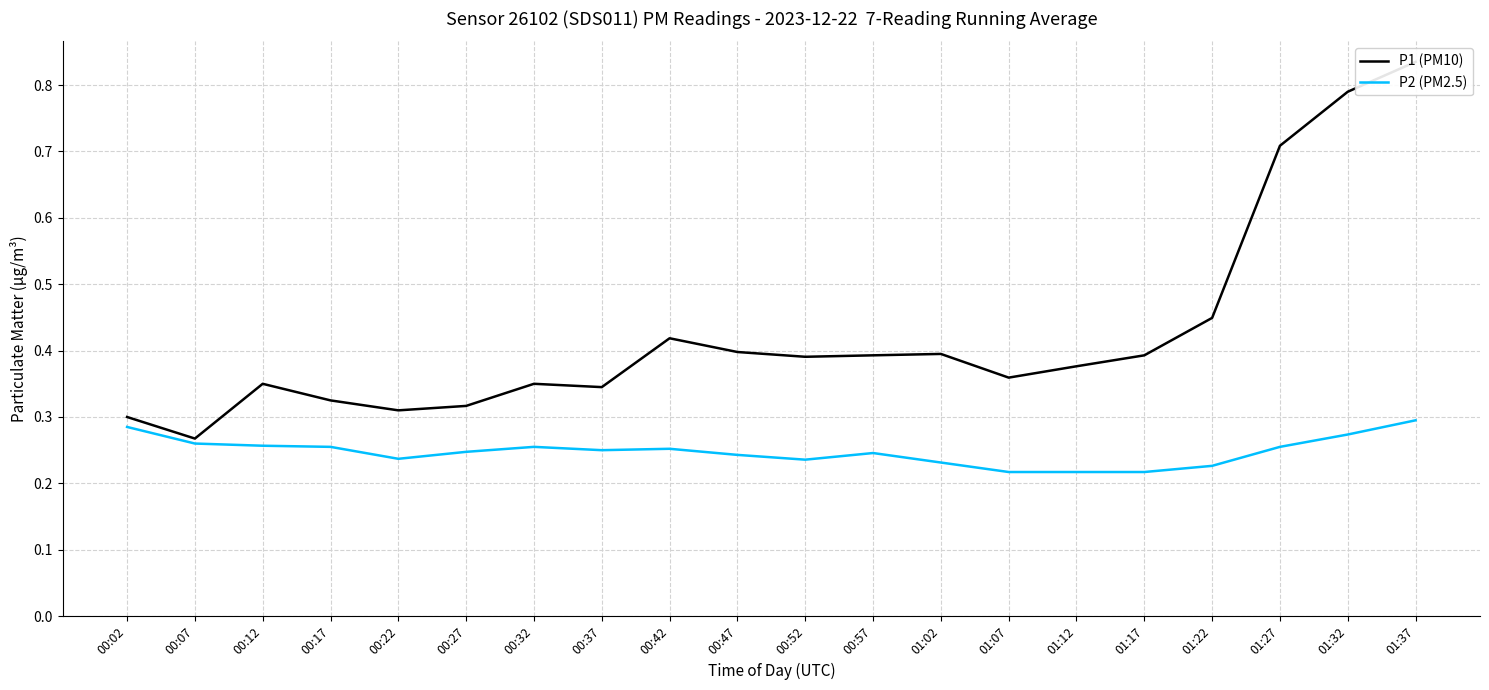

Which category has the highest value across all series?

01:37